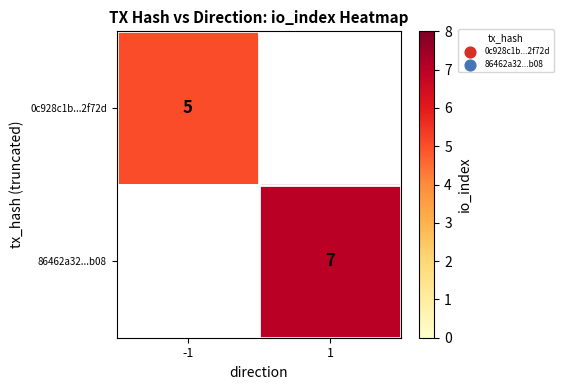

True or false: 86462a32...b08 has a value of 4 at 1.

False